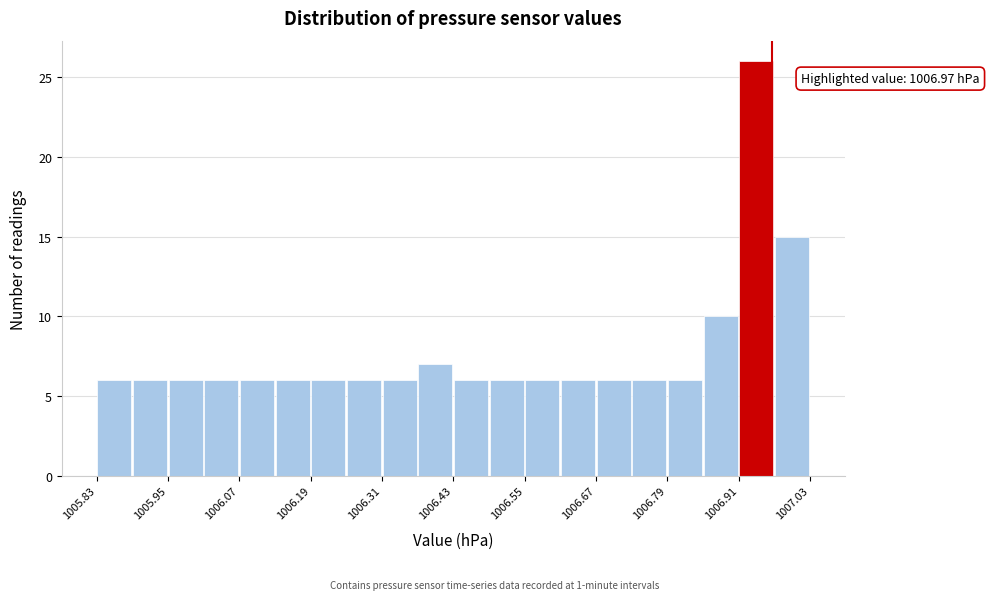

Read against the x-axis, roughly where is the centre of the tallest bar?

1006.94